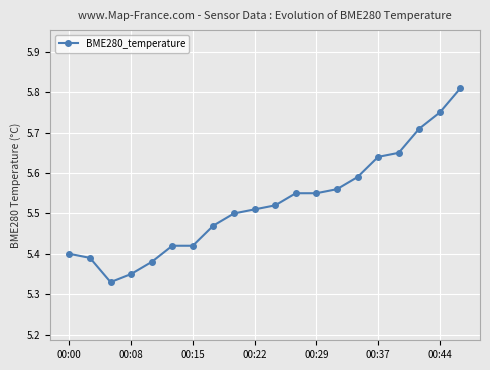

Count the values in the range 5 to 6.

20